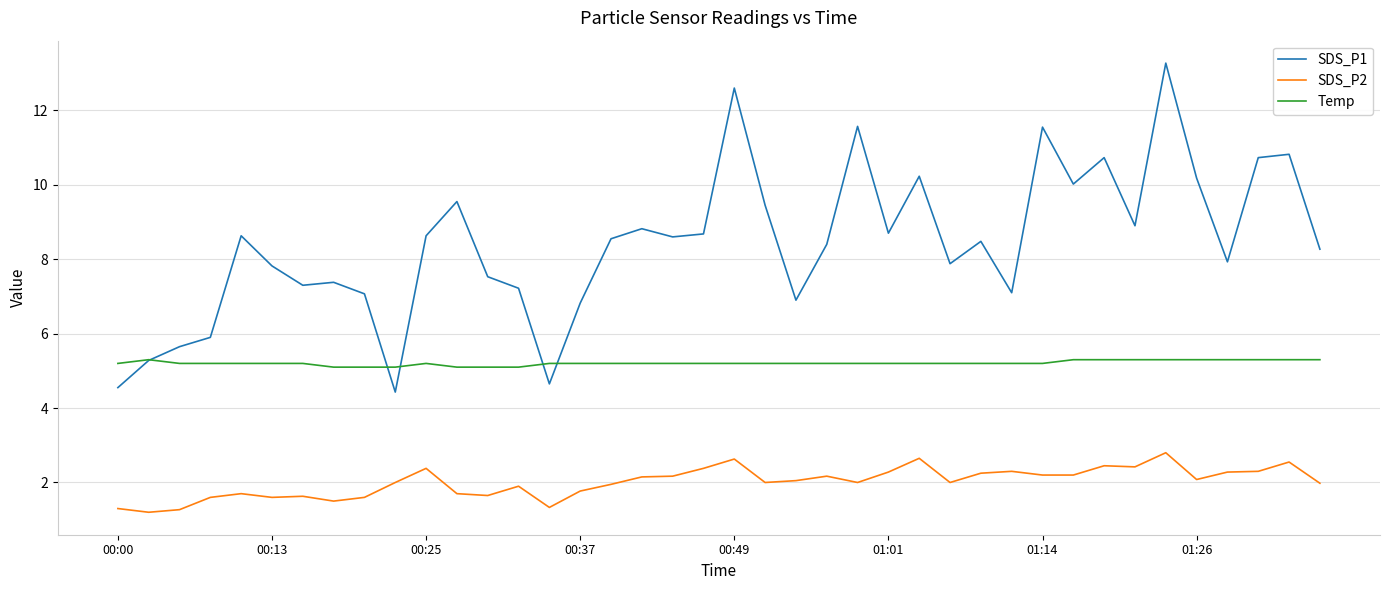

Does the chart display data point markers on the line(s)?

No